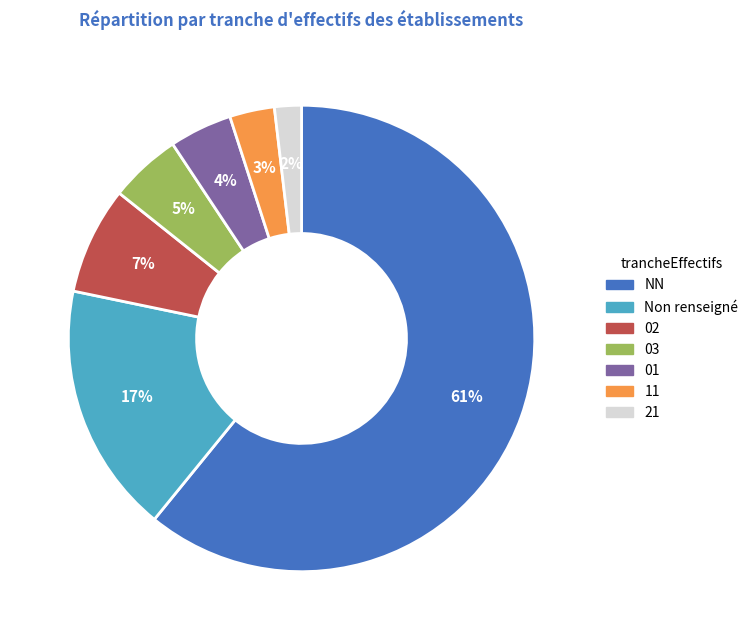

Does any single category account for the majority?

Yes